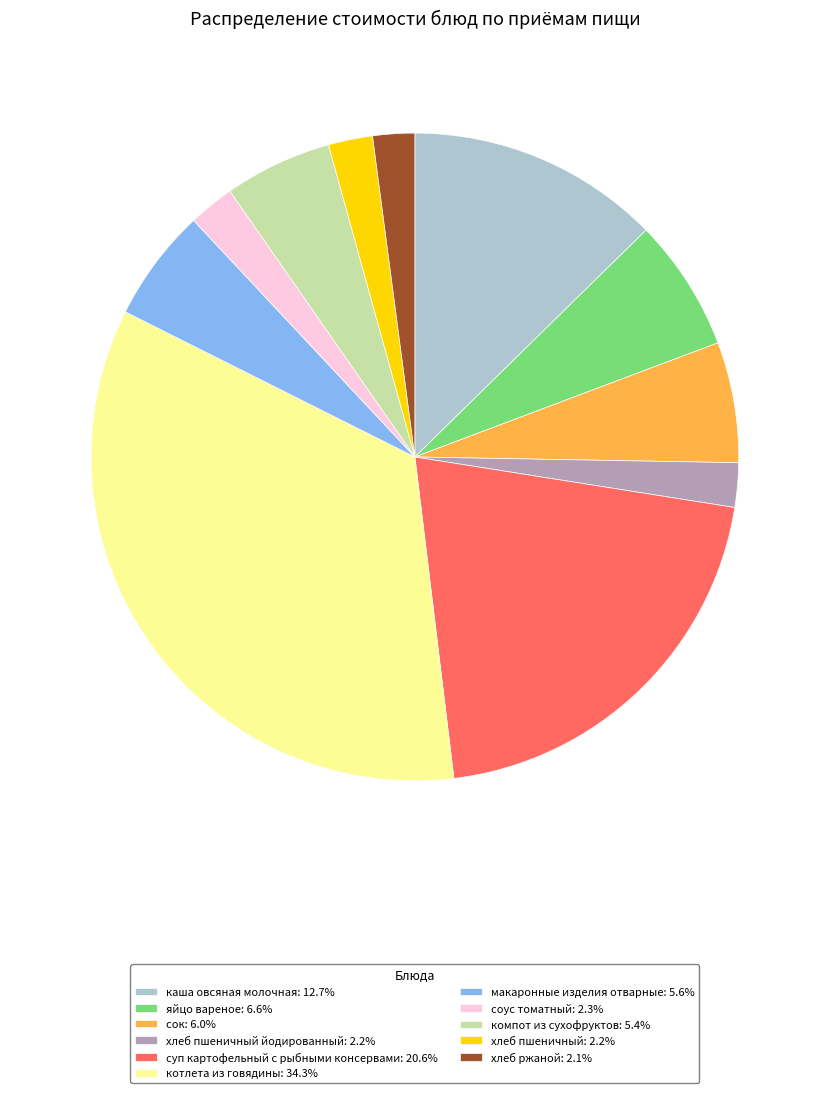

Is there any slice that represents more than half of the pie?

No